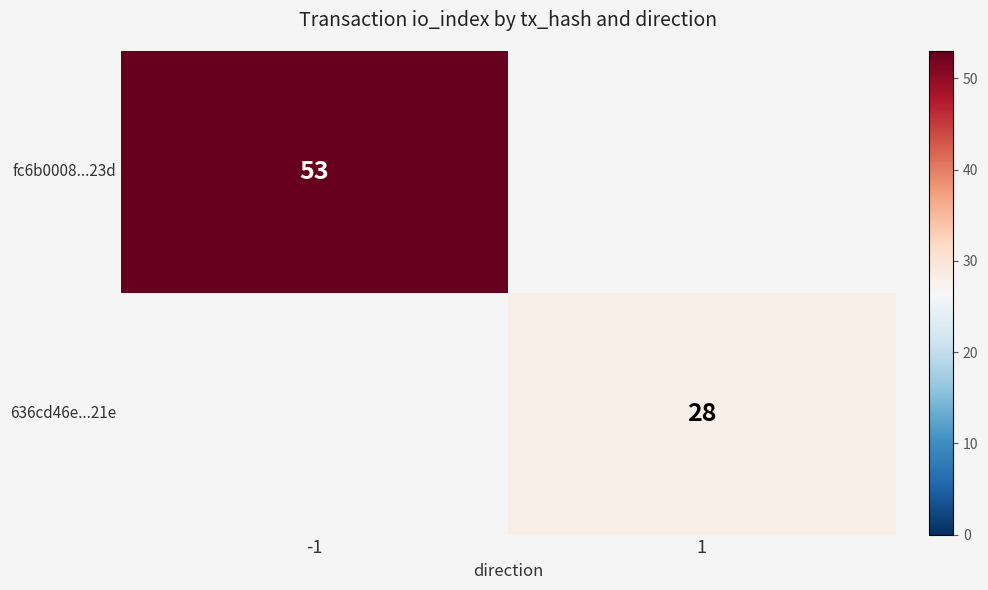

The fc6b0008...23d series shows 81 at -1. True or false?

False